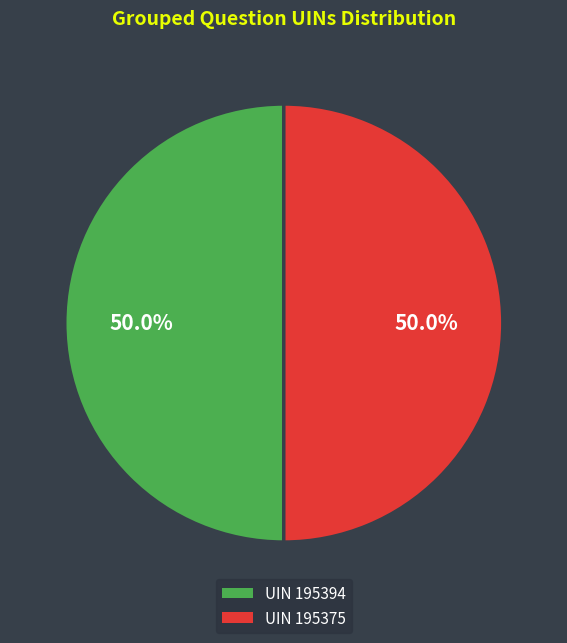

Which category has the smallest portion of the pie?

195394